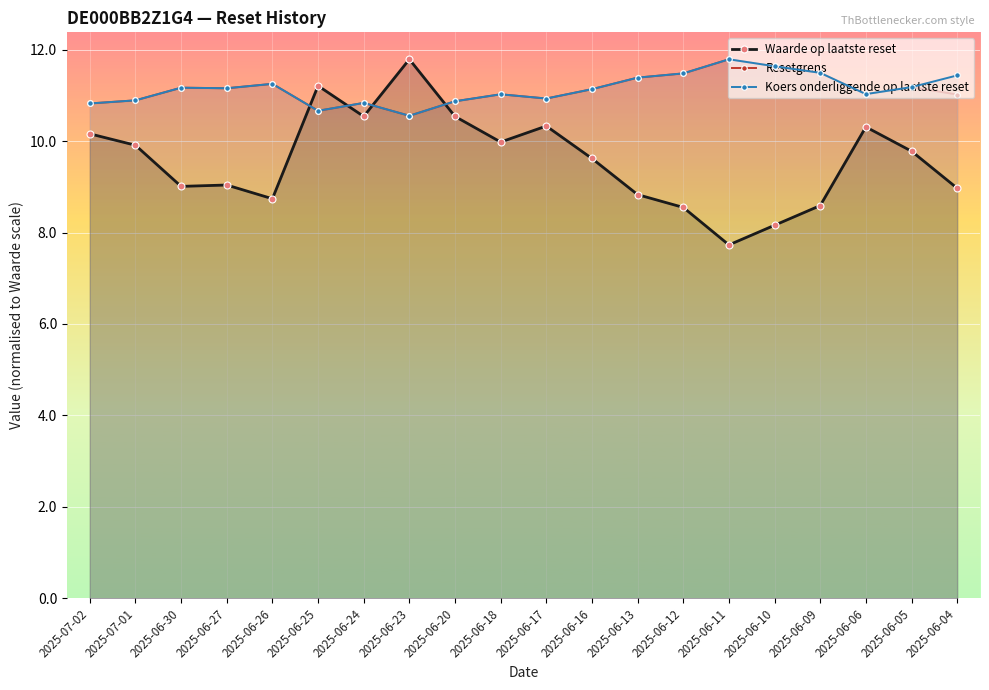

How many data points in Koers onderliggende op laatste reset are above 11?

13